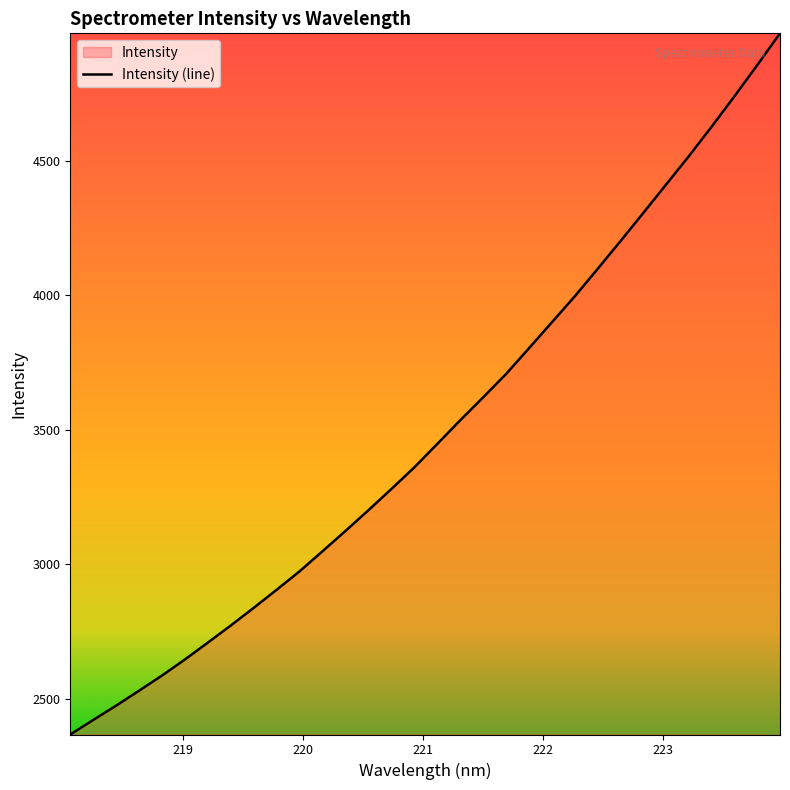

What is the smallest value displayed?

2367.5